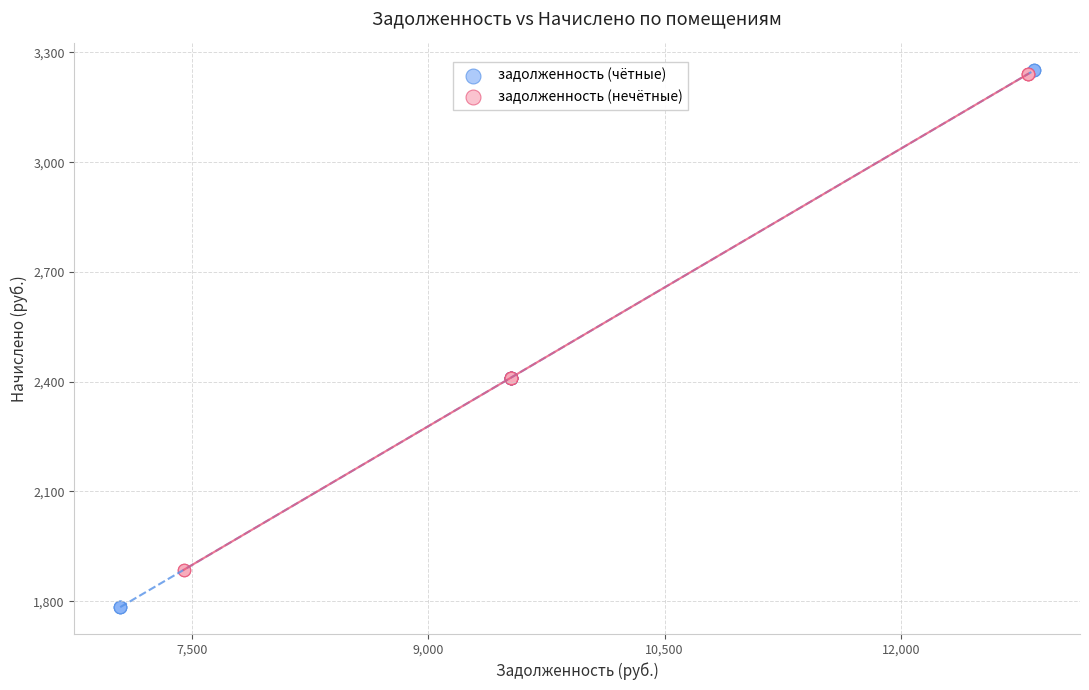

Which series has the largest Y range (max minus min)?

задолженность (чётные)